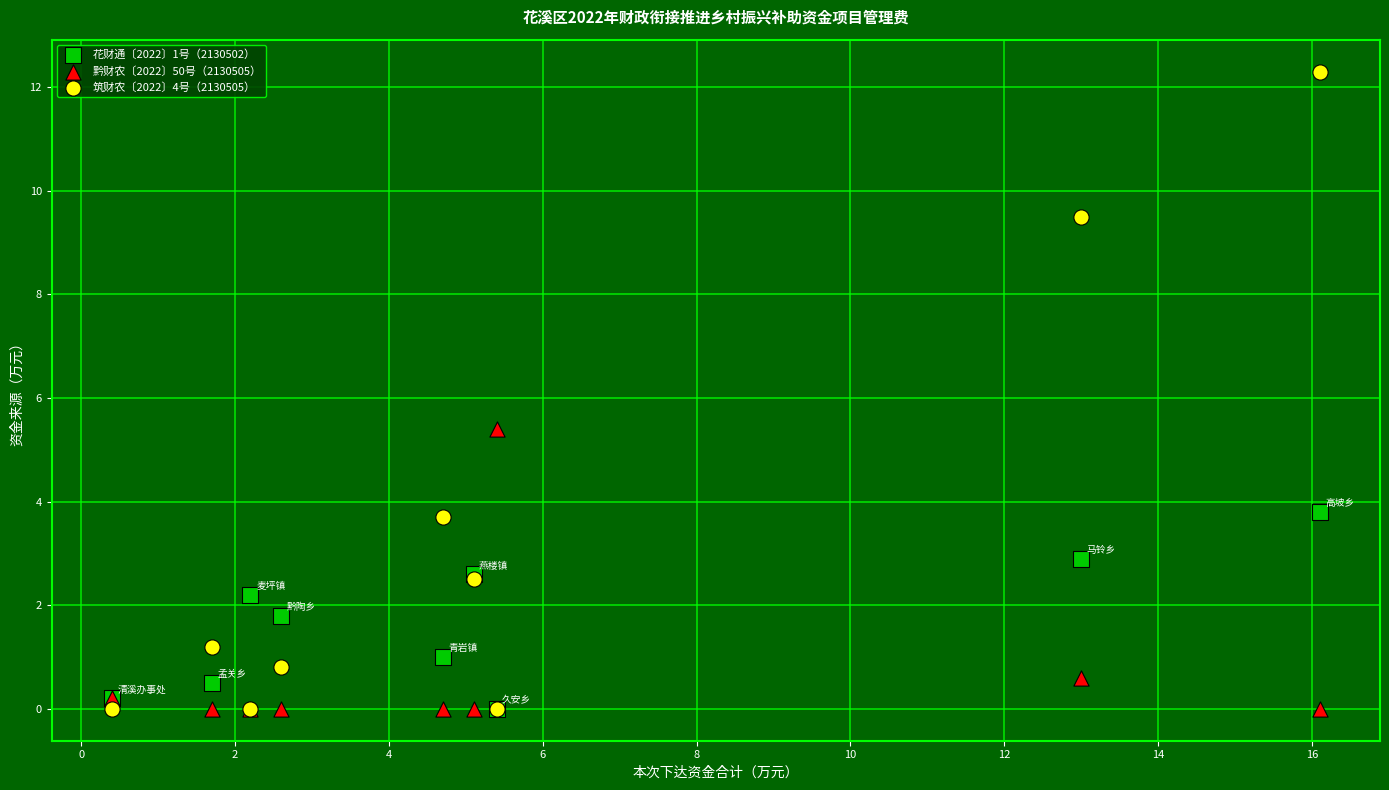

Across all series, what Y value is closest to 6?

5.4